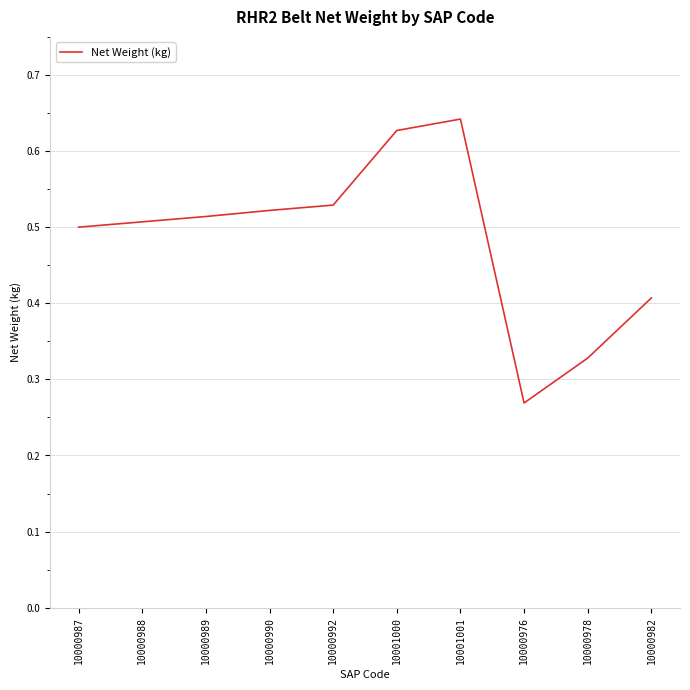

What position from the right is 10001000?

5